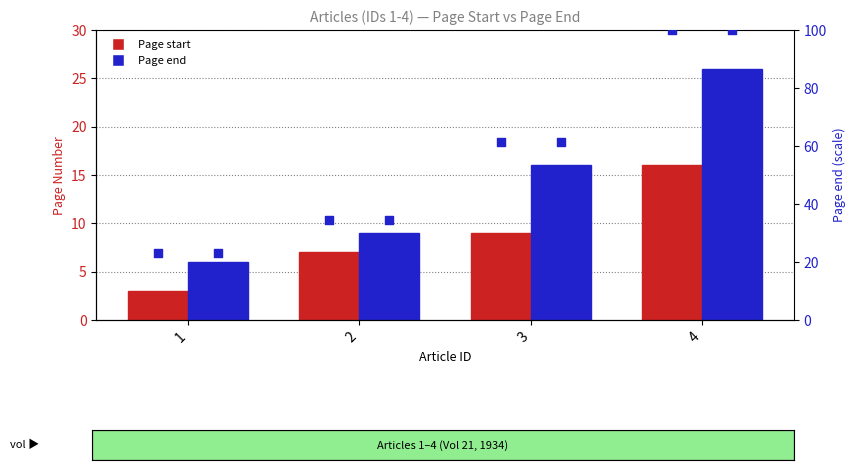

Which series has the widest spread of Y values?

Page end (norm %)